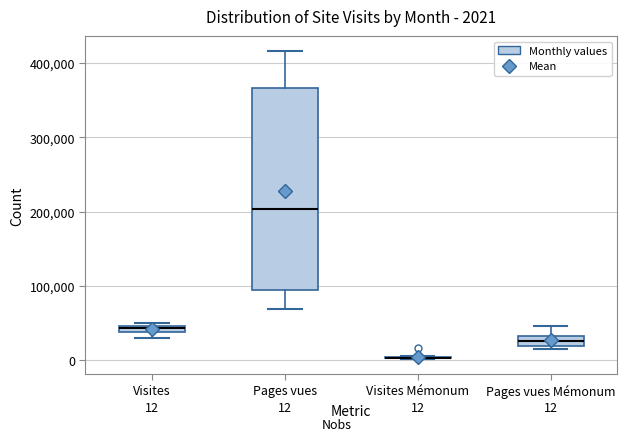

Comparing the boxes themselves (not the whiskers), which one is the tallest?

Pages vues